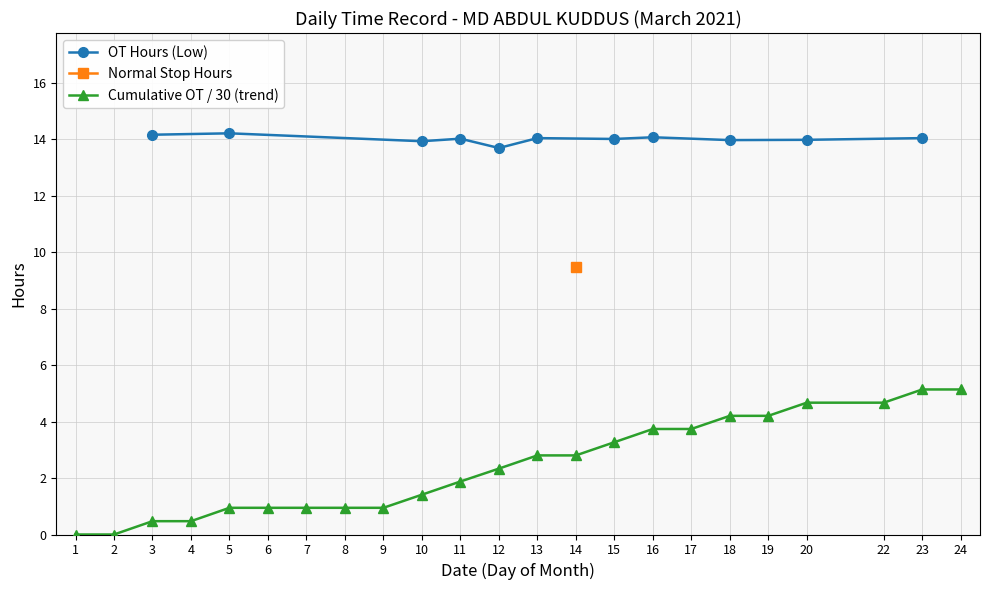

How many distinct data groups are displayed?

3